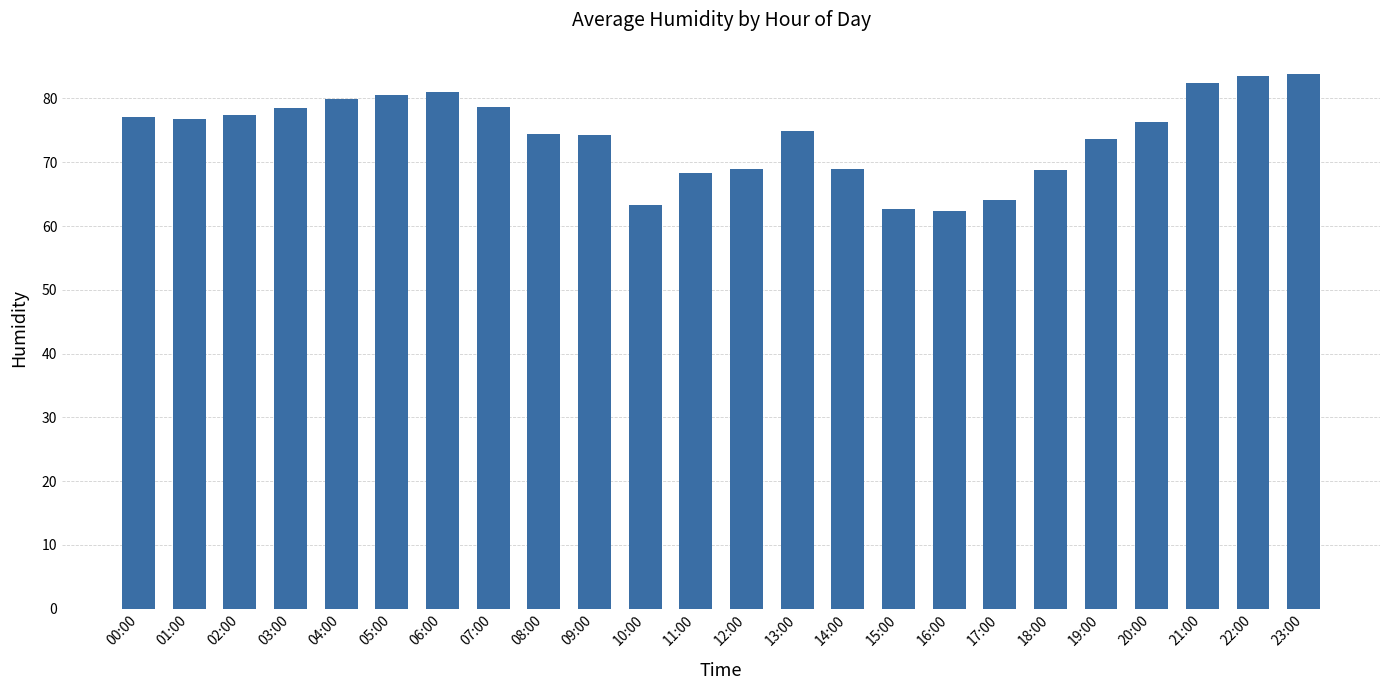

How many series are shown in this chart?

1